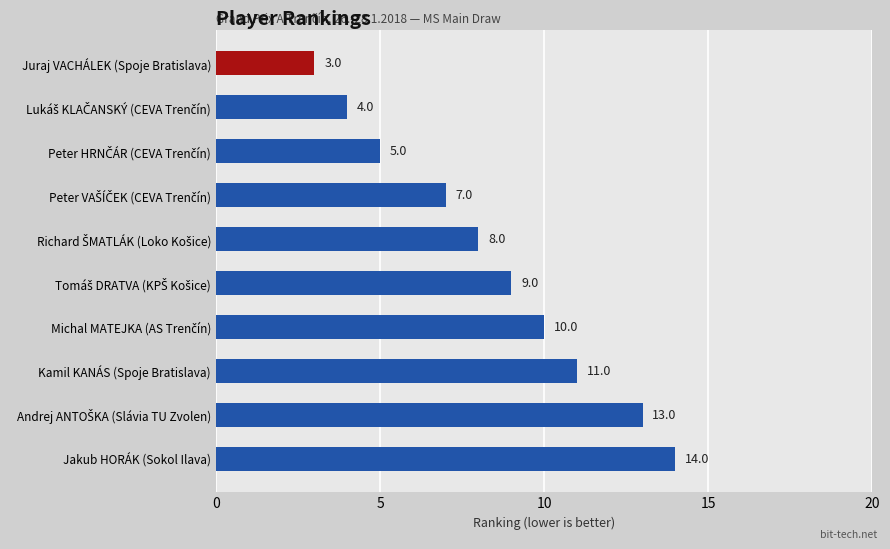

What is the value of the 9th bar from the top?

13